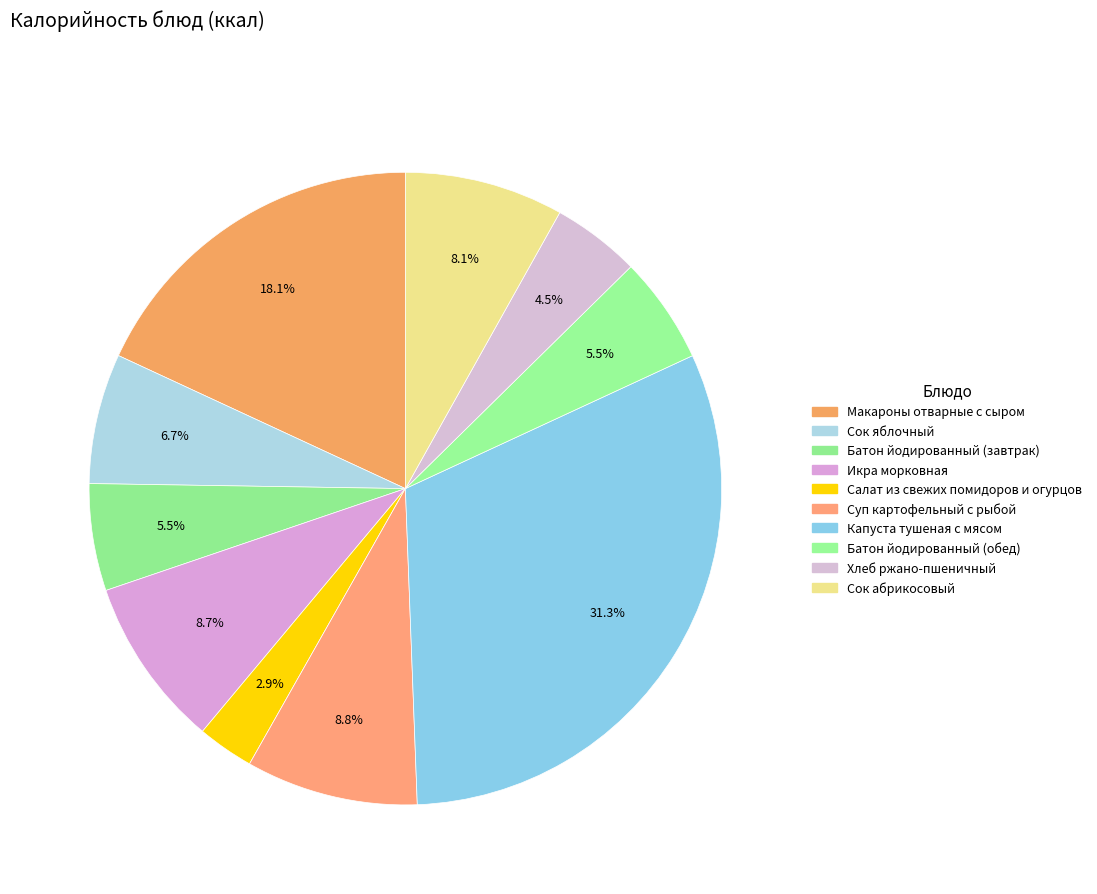

Is there any slice that represents more than half of the pie?

No